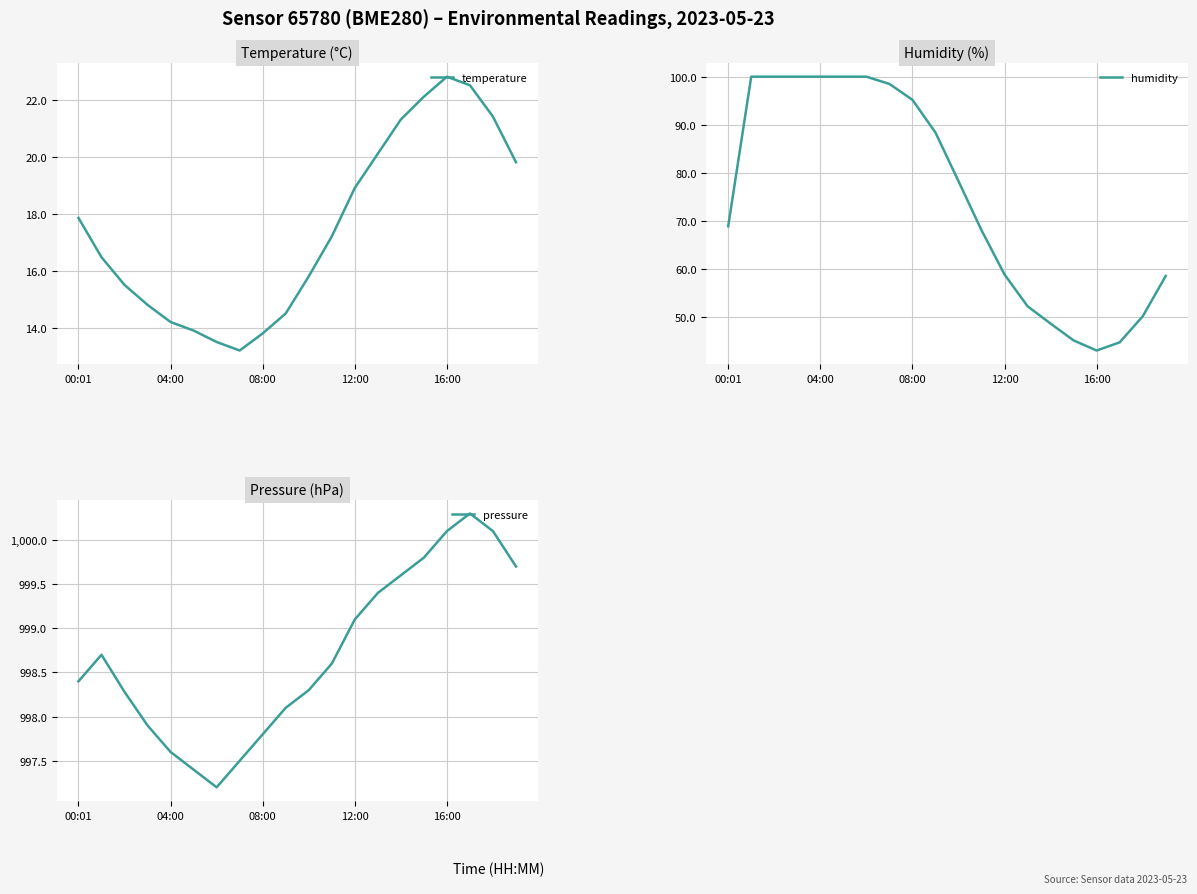

Which series has the widest spread of values?

humidity